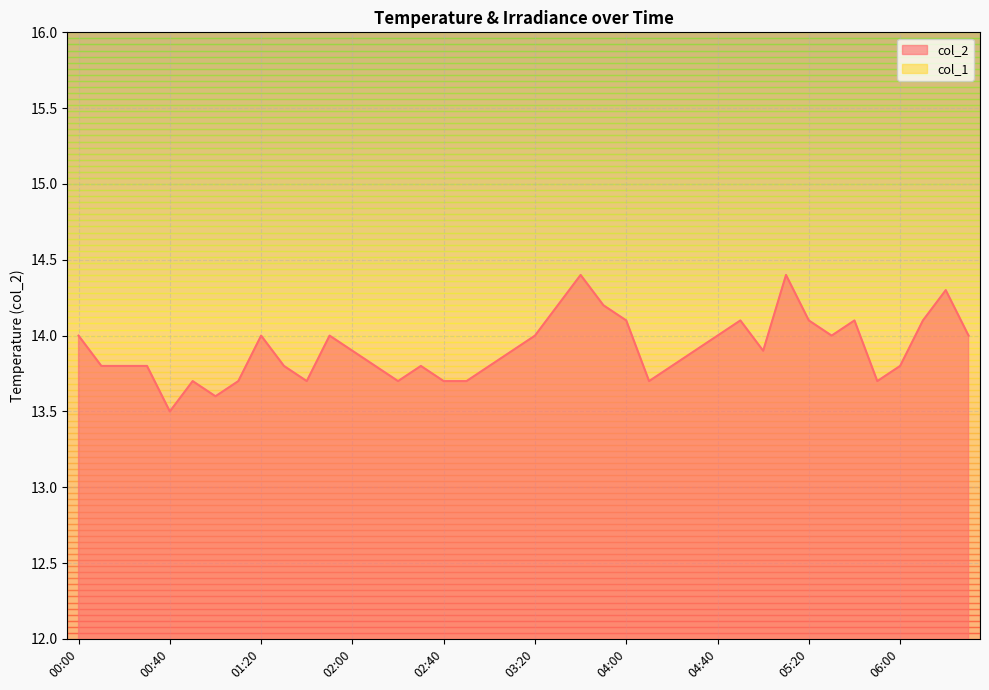

Reading left to right, list all the values displayed in this chart.

14.0	13.8	13.8	13.8	13.5	13.7	13.6	13.7	14.0	13.8	13.7	14.0	13.9	13.8	13.7	13.8	13.7	13.7	13.8	13.9	14.0	14.2	14.4	14.2	14.1	13.7	13.8	13.9	14.0	14.1	13.9	14.4	14.1	14.0	14.1	13.7	13.8	14.1	14.3	14.0